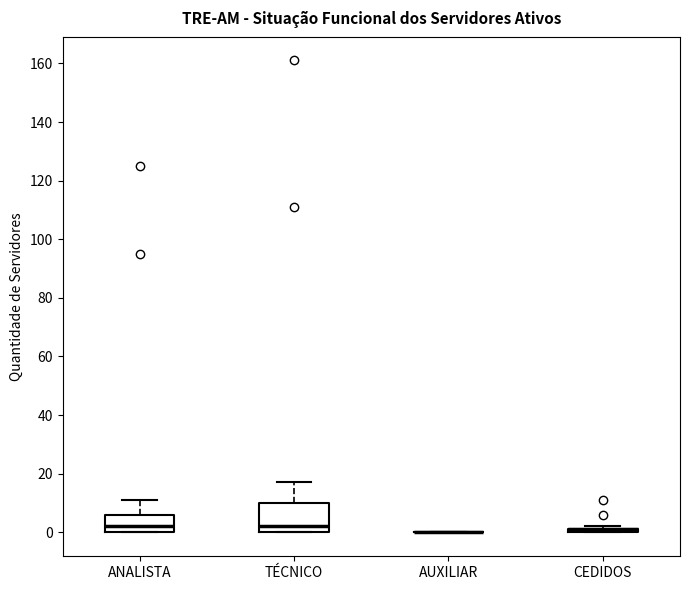

Reading left to right, transcribe this box plot: for each box, give where its median line is, the range the box spans, and where its two whiskers end, as read against the y-axis. The values are not printed on the chart, so give them approximately, as read against the axis.

ANALISTA: median 2, box 0 to 6, whiskers 0 to 12
TÉCNICO: median 2, box 0 to 10, whiskers 0 to 18
AUXILIAR: box collapsed to a line at 0, whiskers 0 to 0
CEDIDOS: box collapsed to a line at 2, whiskers 0 to 2